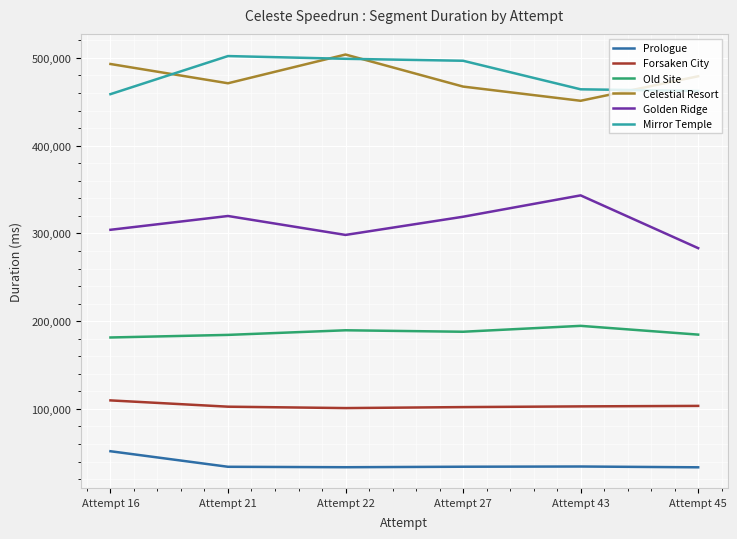

What is the maximum value for Mirror Temple?

502081